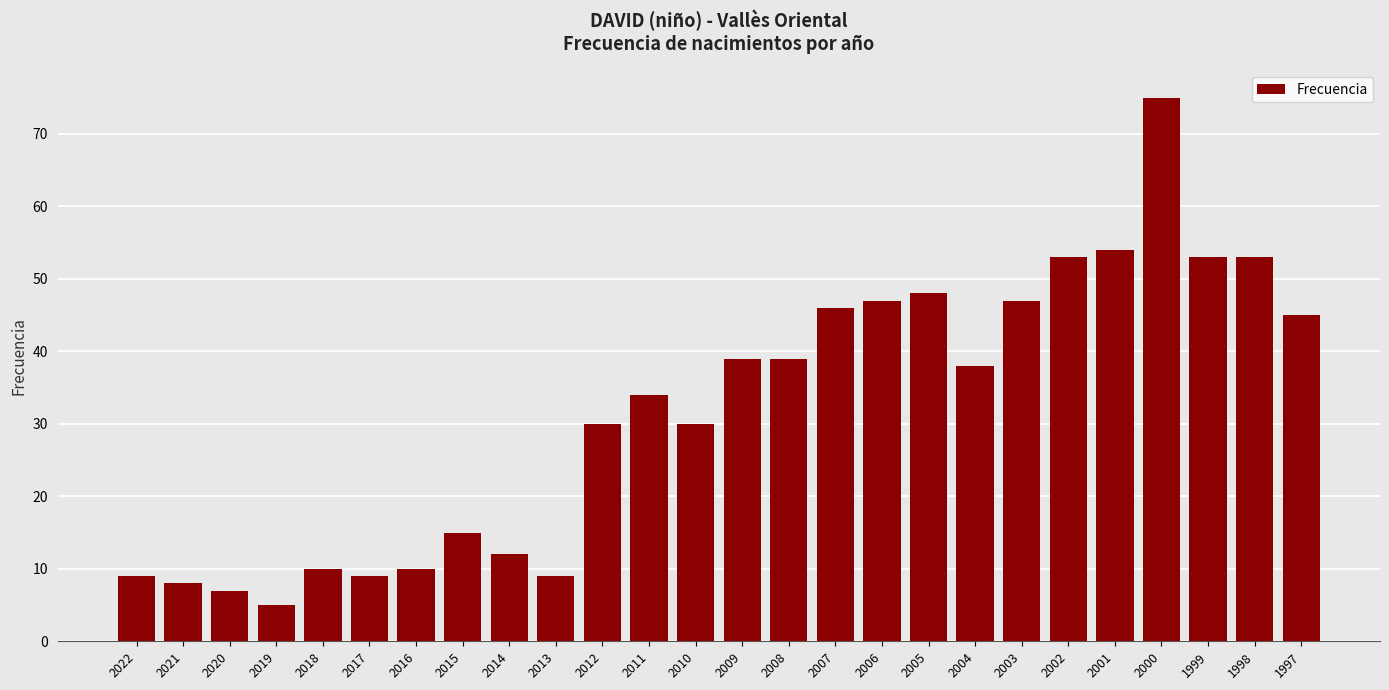

How many bars are there in total?

26